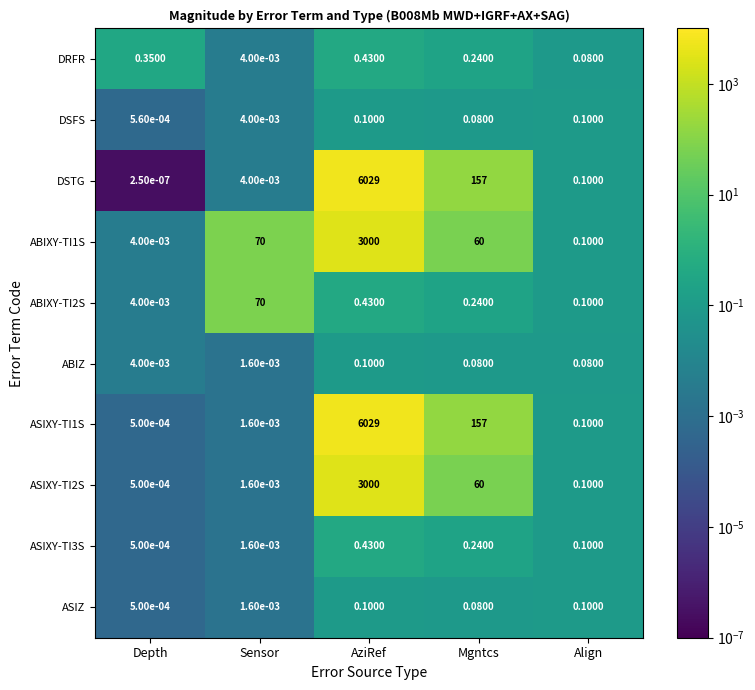

At which label does ASIXY-TI2S reach its minimum?

Depth